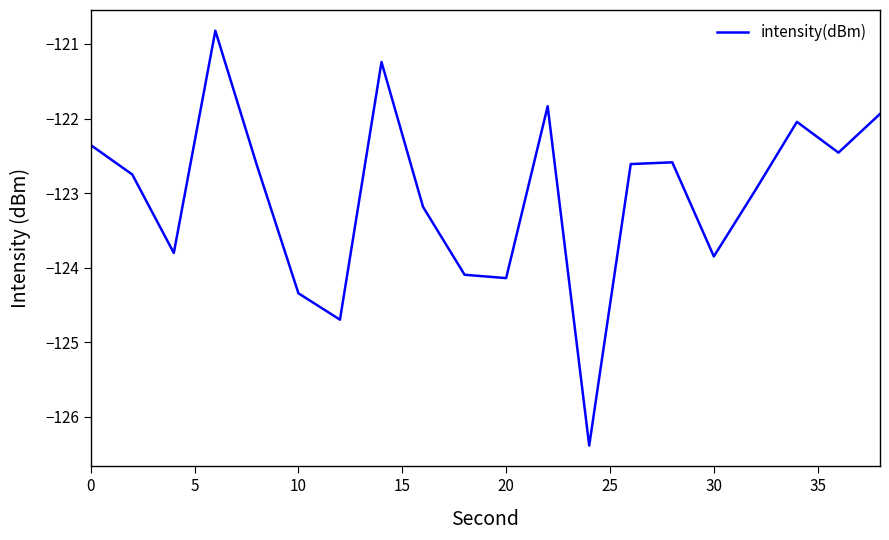

What is the maximum value shown in the chart?

-120.8